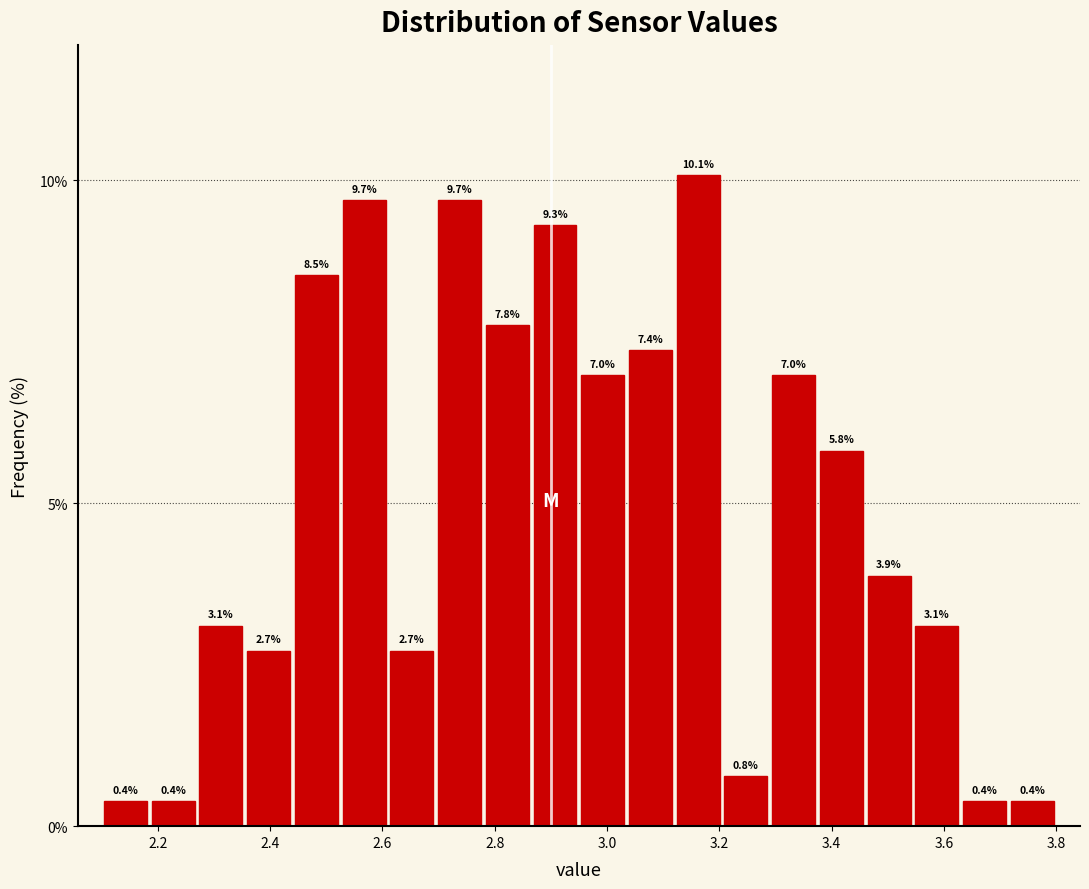

Which range on the x-axis has the tallest bar?

3.120 to 3.205